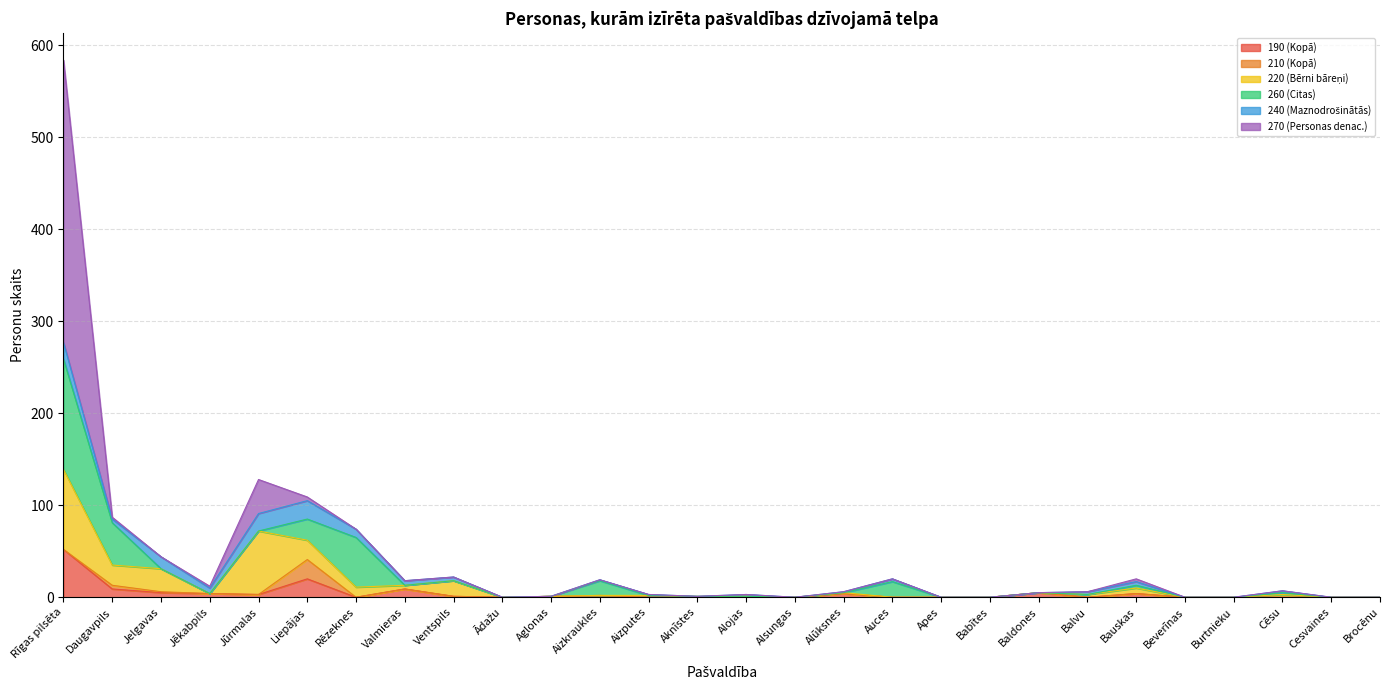

What is the difference between the highest and lowest values at Aglonas?

1